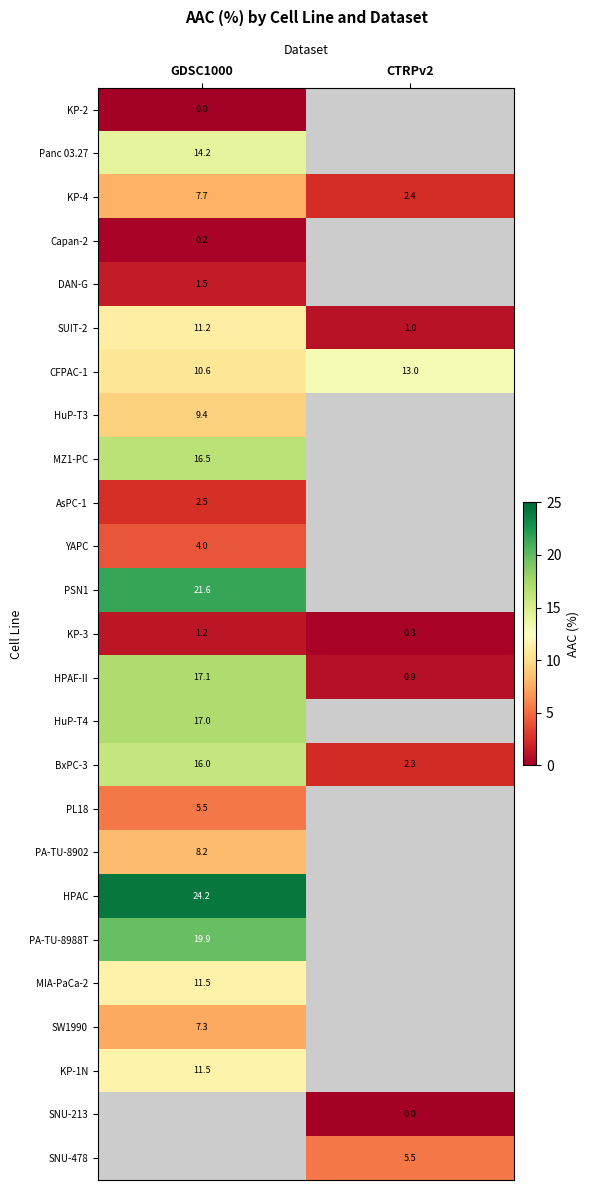

At which label does CFPAC-1 reach its peak?

CTRPv2